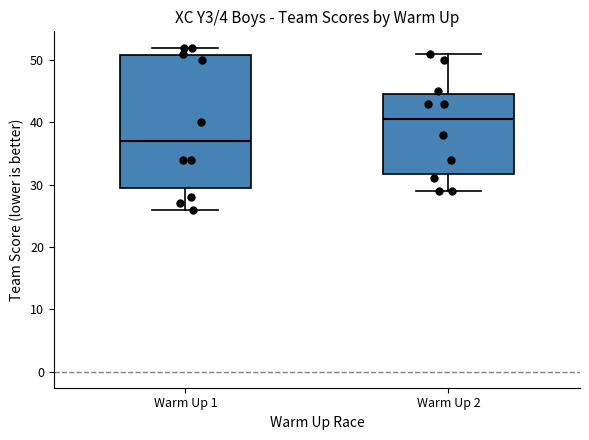

Which box's median line is the highest?

Warm Up 2